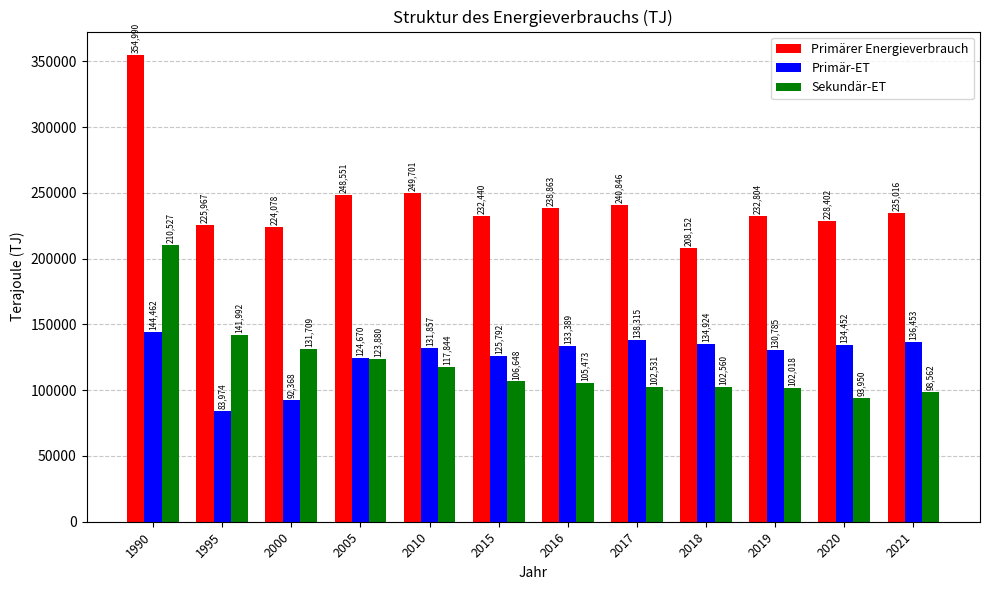

What is the greatest value displayed?

354990.0